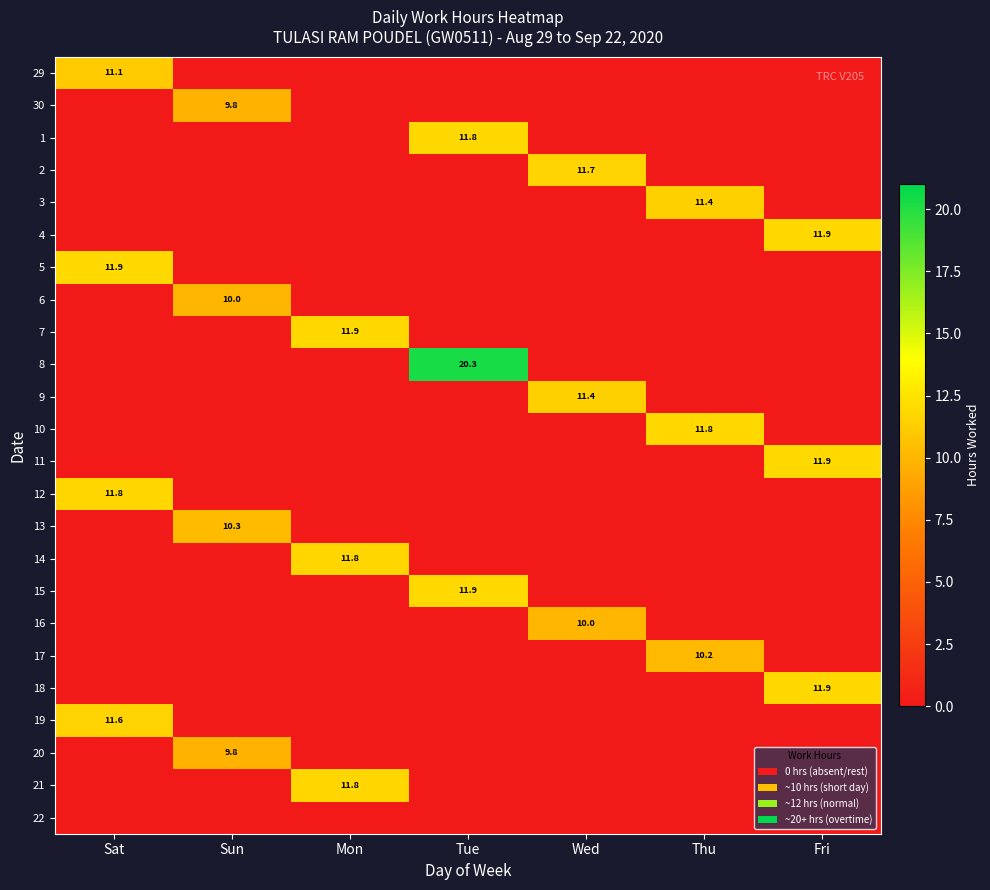

The value of 13 at Sun is 13.9. True or false?

False